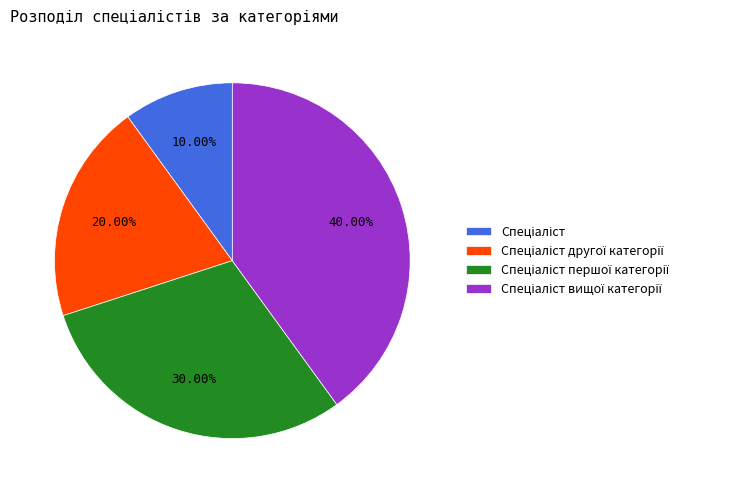

Is there any slice that represents more than half of the pie?

No